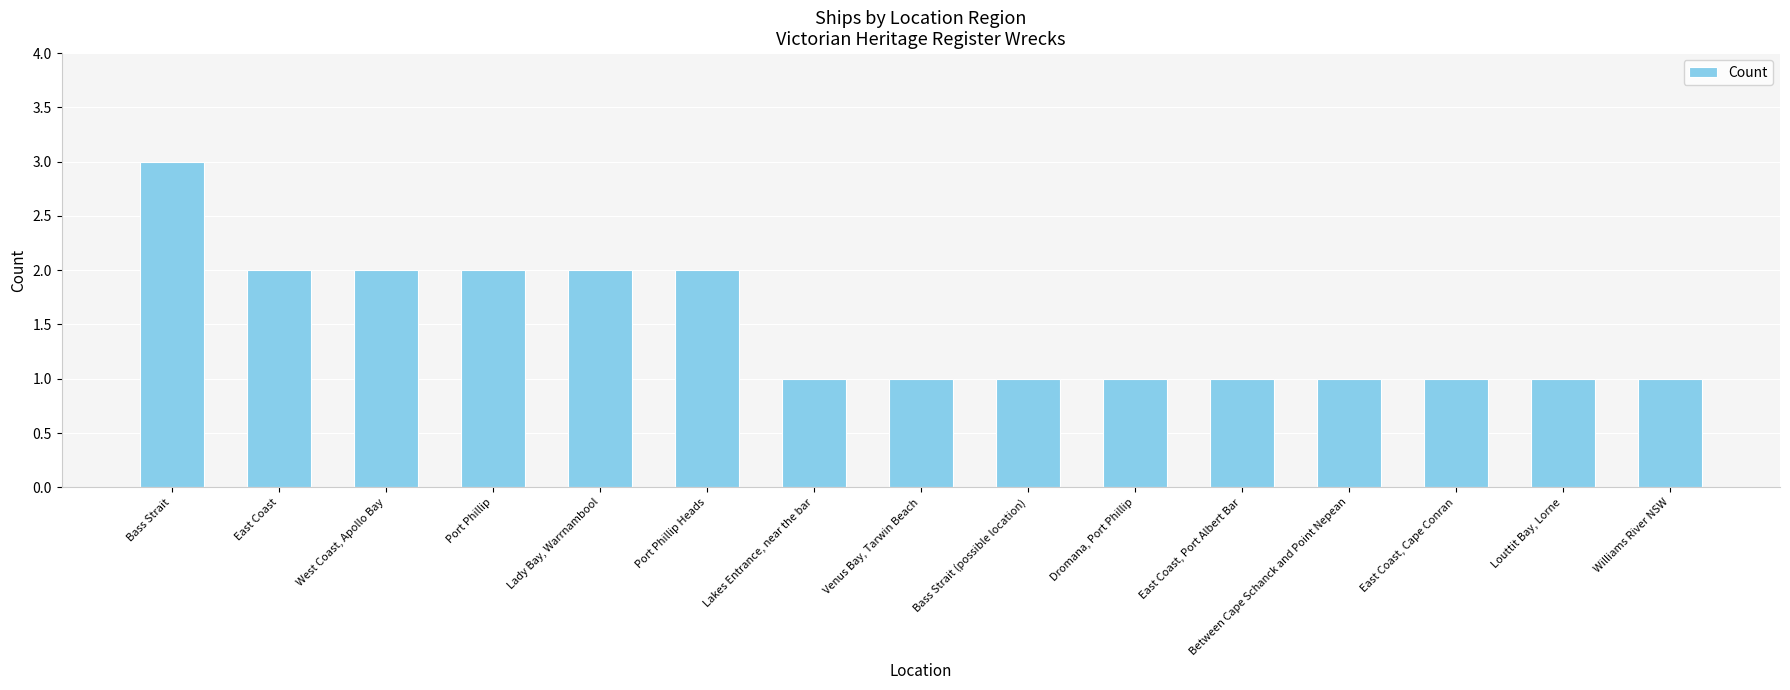

True or false: the data shows 1 at Lakes Entrance, near the bar.

True